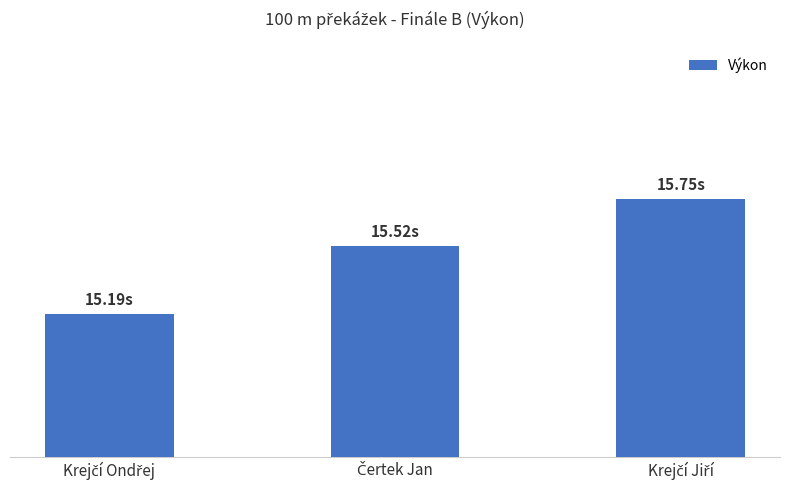

Are the bars horizontal?

No